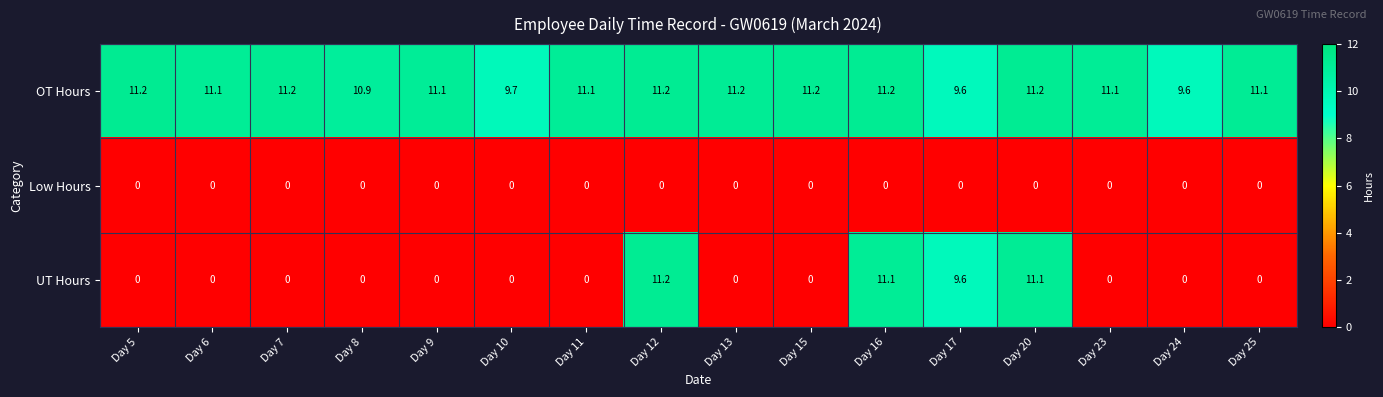

The Low Hours series shows 0.0 at Day 16. True or false?

True